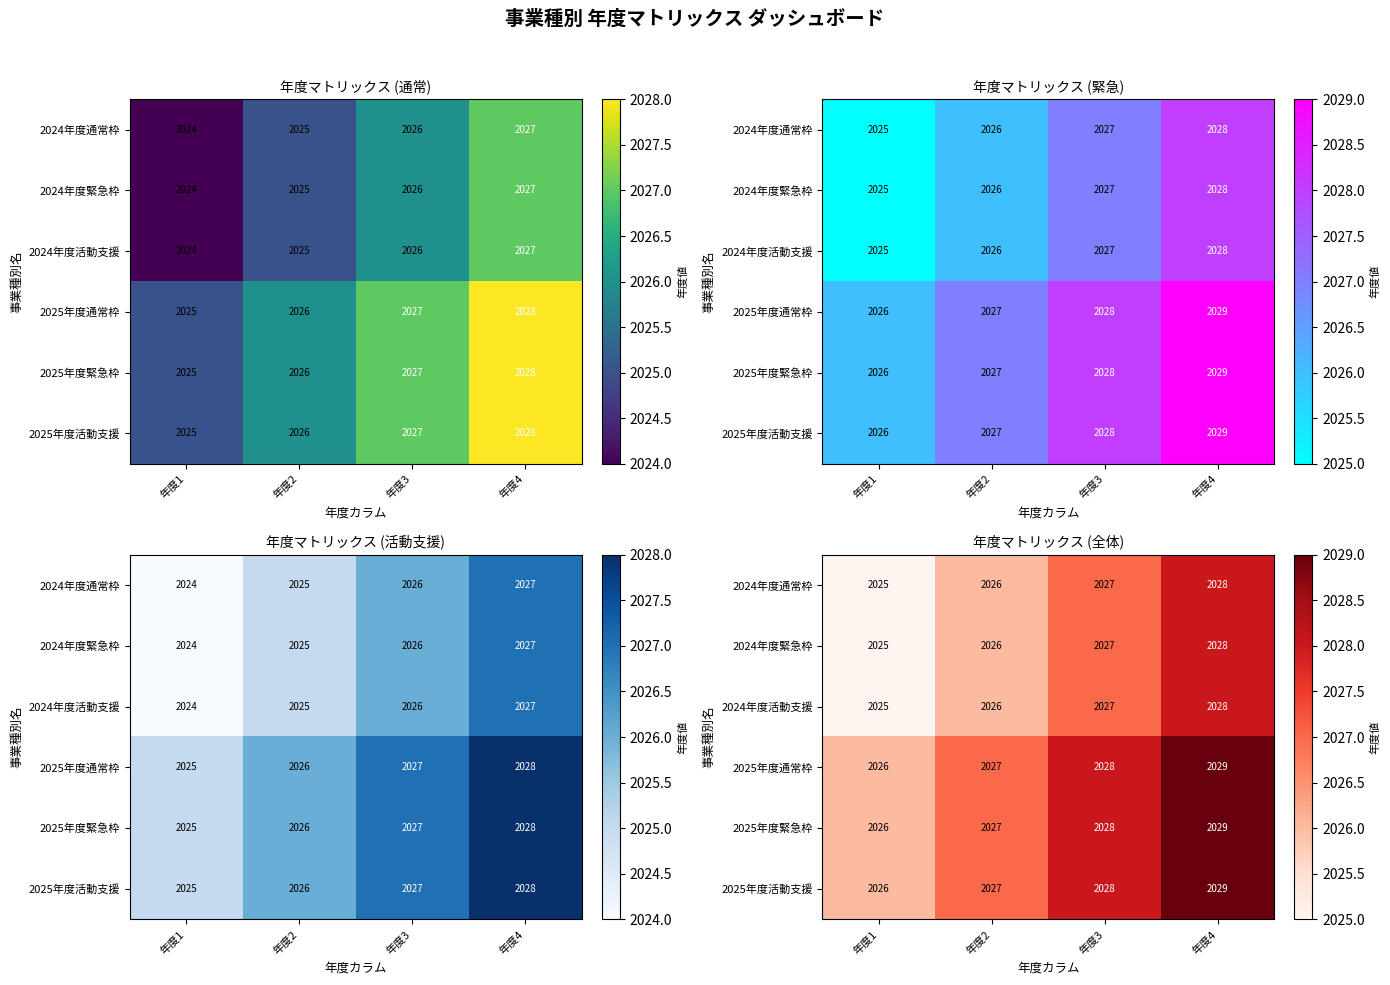

Is the value of 2024年度通常枠 at 年度3 greater than the value of 2025年度緊急枠 at 年度4?

No